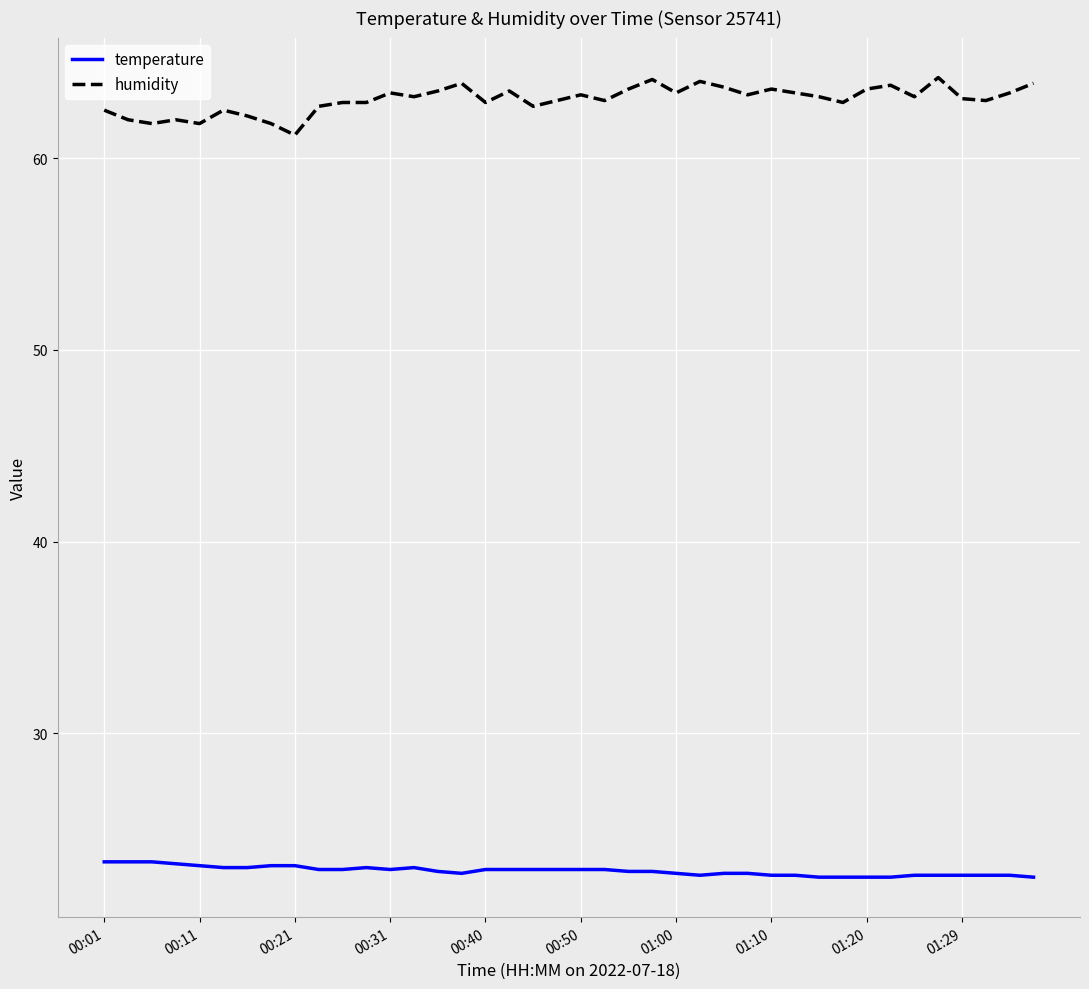

True or false: temperature has more than 1 interior local peaks.

True